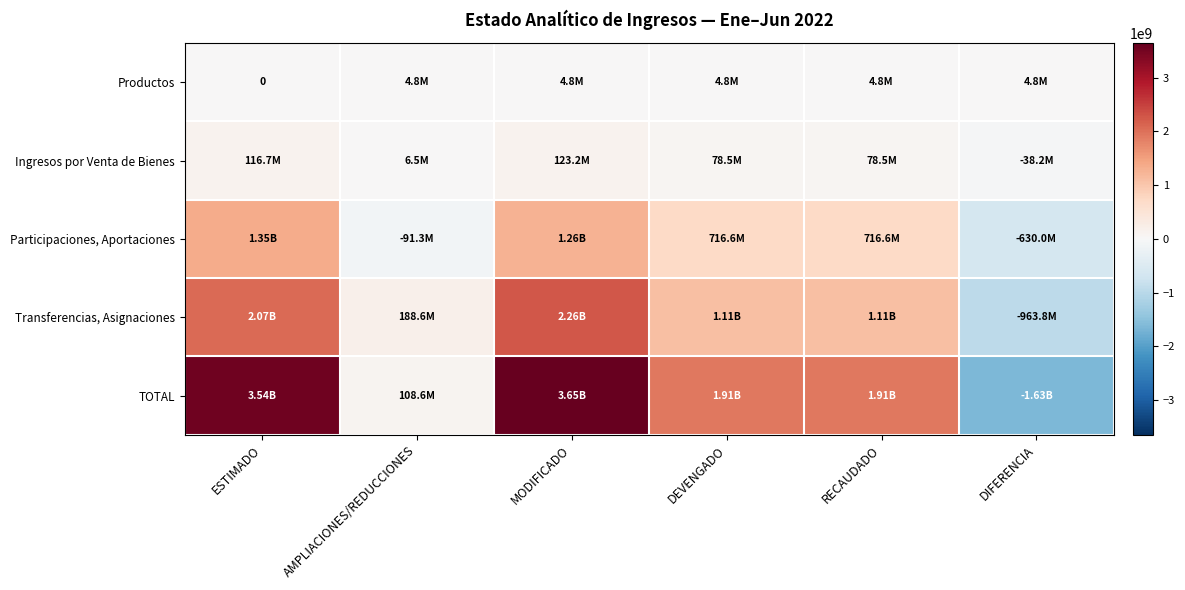

List the labels in order of Productos value, smallest first.

ESTIMADO, AMPLIACIONES/REDUCCIONES, MODIFICADO, DEVENGADO, RECAUDADO, DIFERENCIA